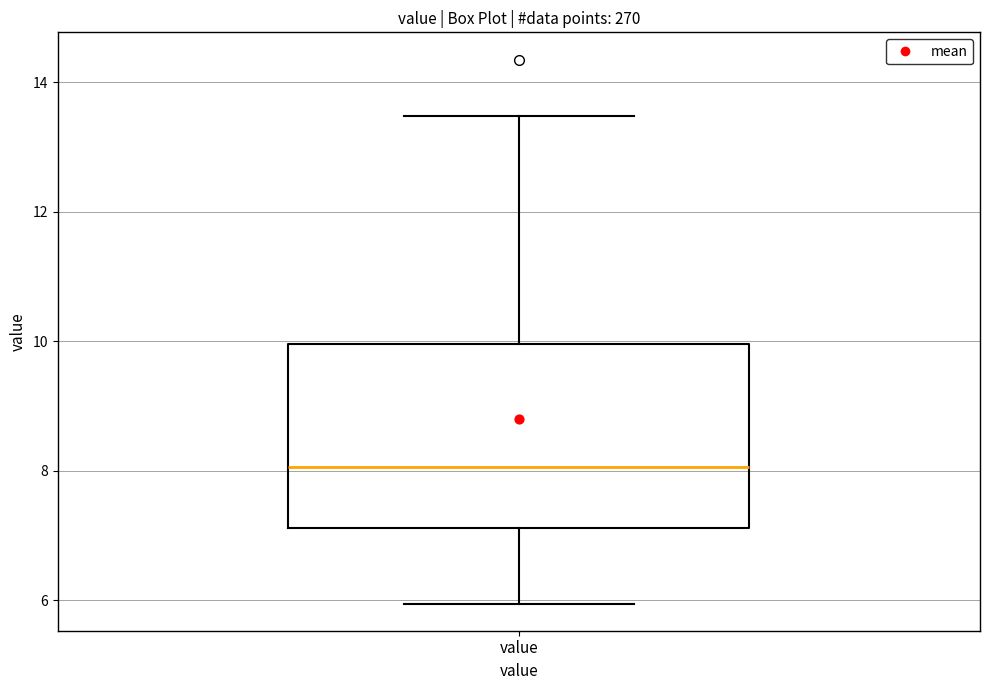

Transcribe this box plot: give where the median line is, the range the box spans, and where the two whiskers end, as read against the y-axis. The values are not printed on the chart, so give them approximately, as read against the axis.

median 8.0, box 7.2 to 10.0, whiskers 6.0 to 13.4